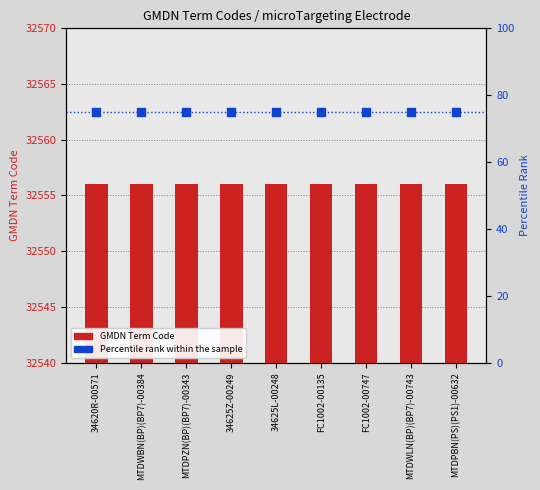

At how many categories does at least one series exceed 43?

9